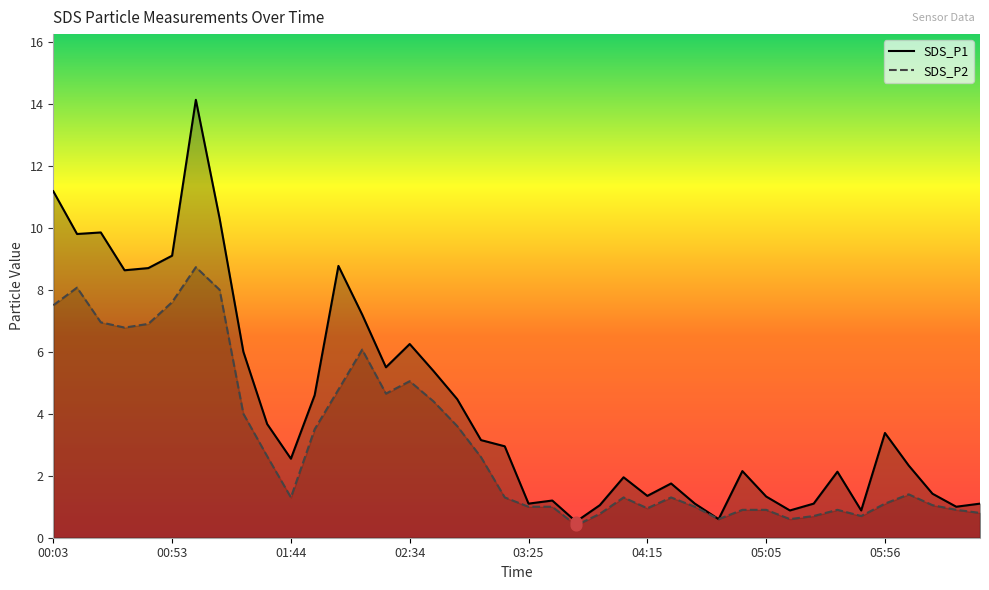

Which series contains the lowest Y value?

SDS_P2